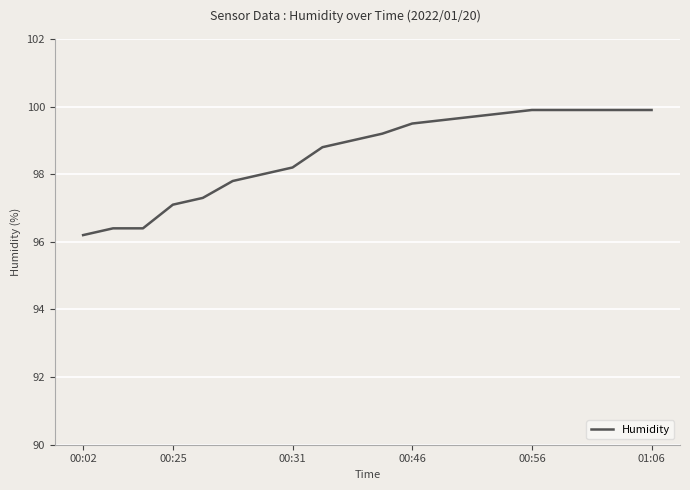

What is the greatest value displayed?

99.9